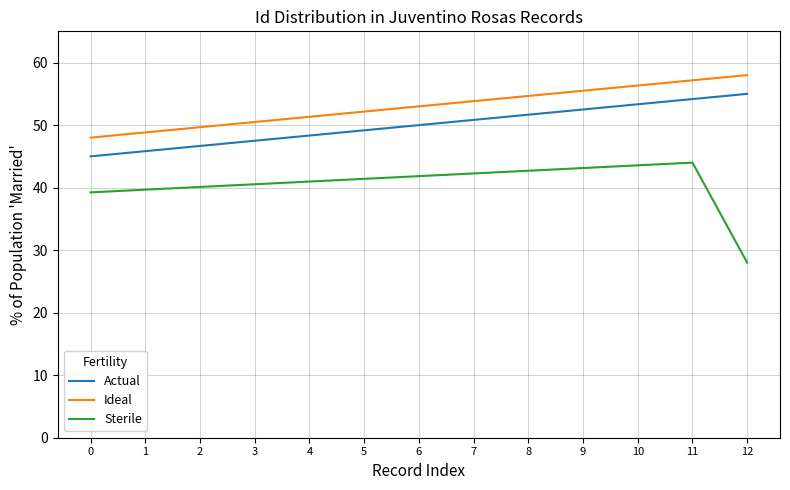

What is the approximate value of Sterile at 1?

39.7